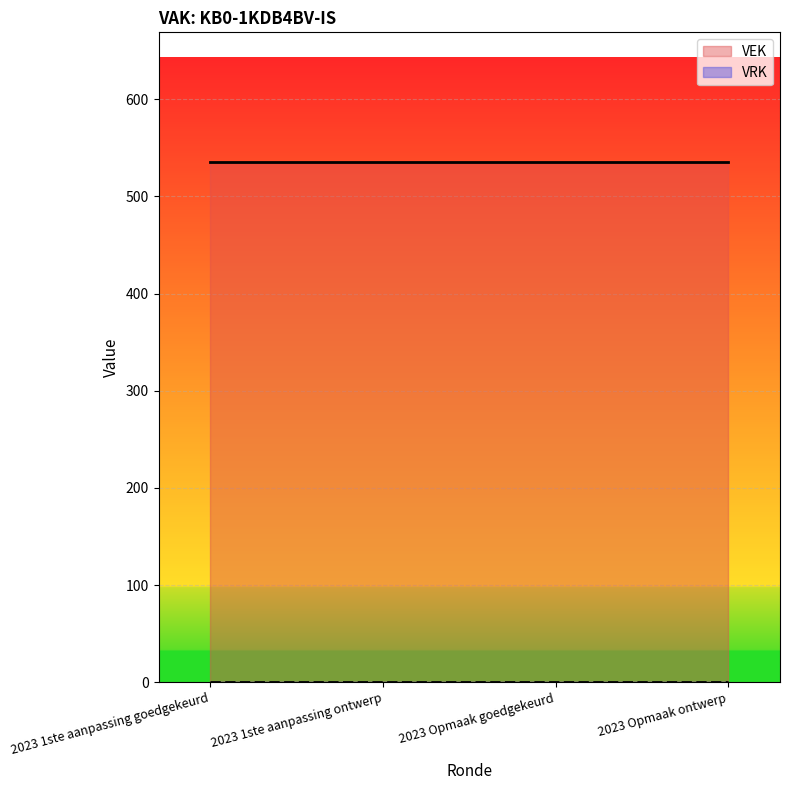

What is the total value across all series at 2023 1ste aanpassing ontwerp?

535